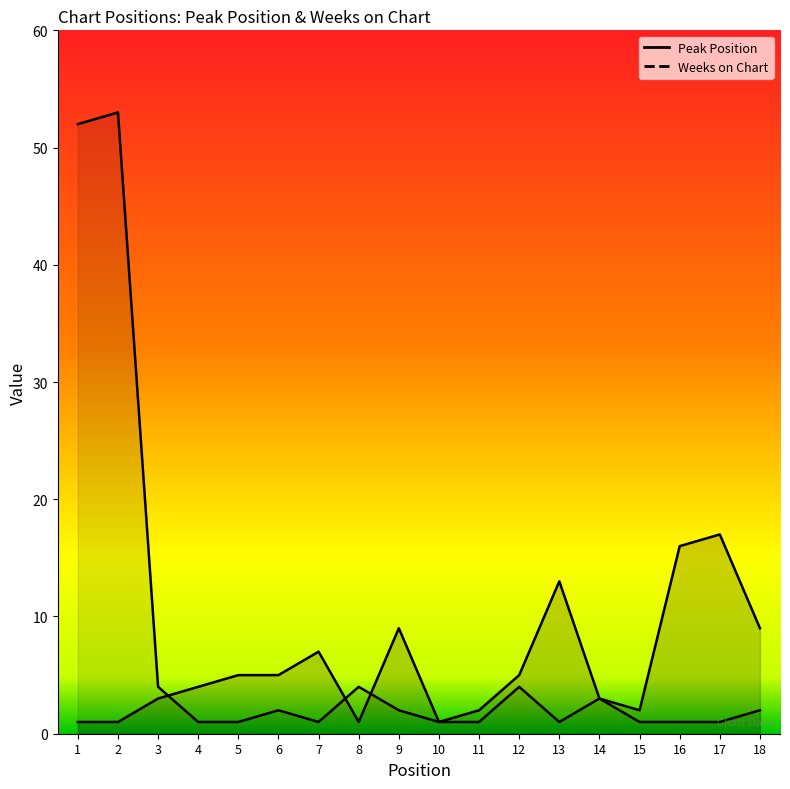

What is the value of the Peak Position point at the 10th from the left?

1